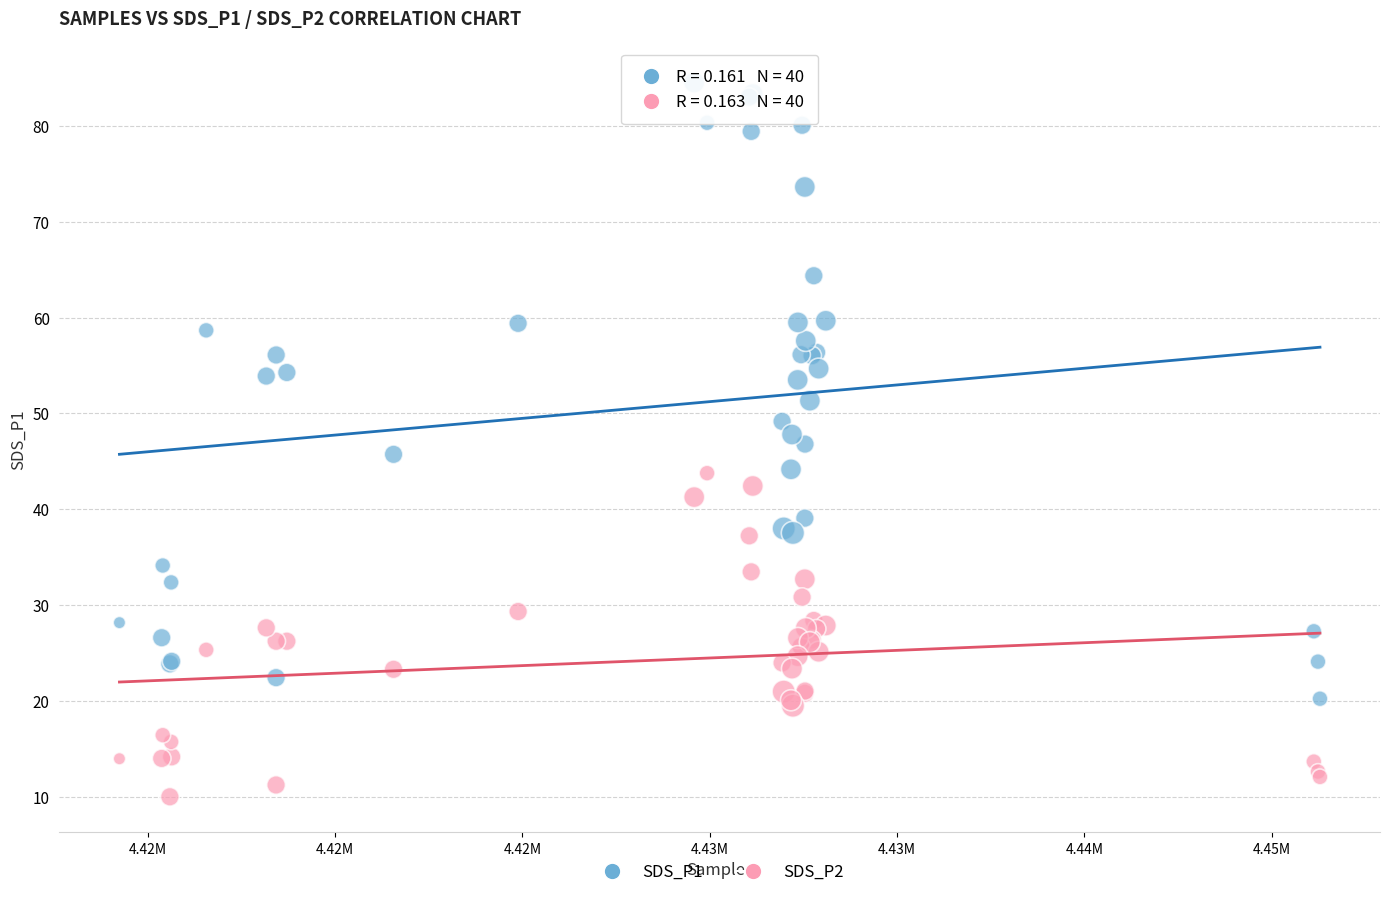

Which series reaches the maximum Y coordinate?

SDS_P1